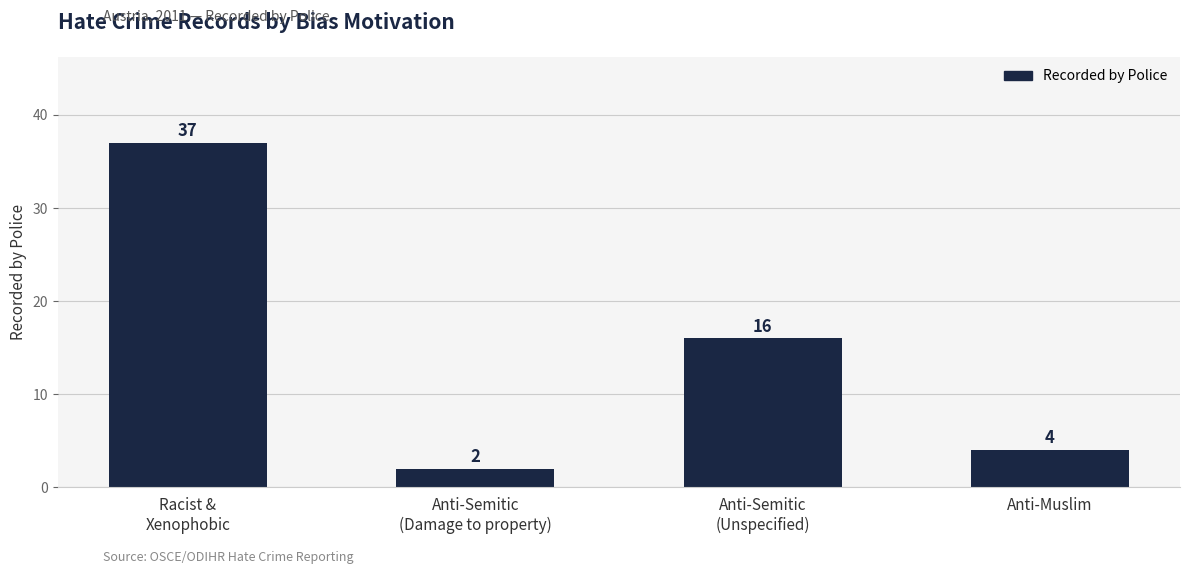

Where is the data nearest to the value 19?

Anti-Semitic
(Unspecified)